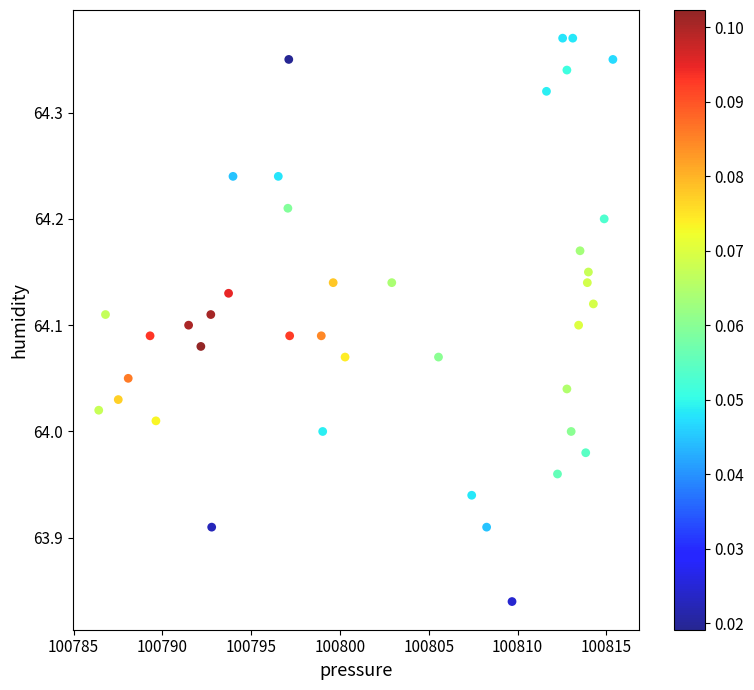

What is the range of Y values (max minus min)?

0.5